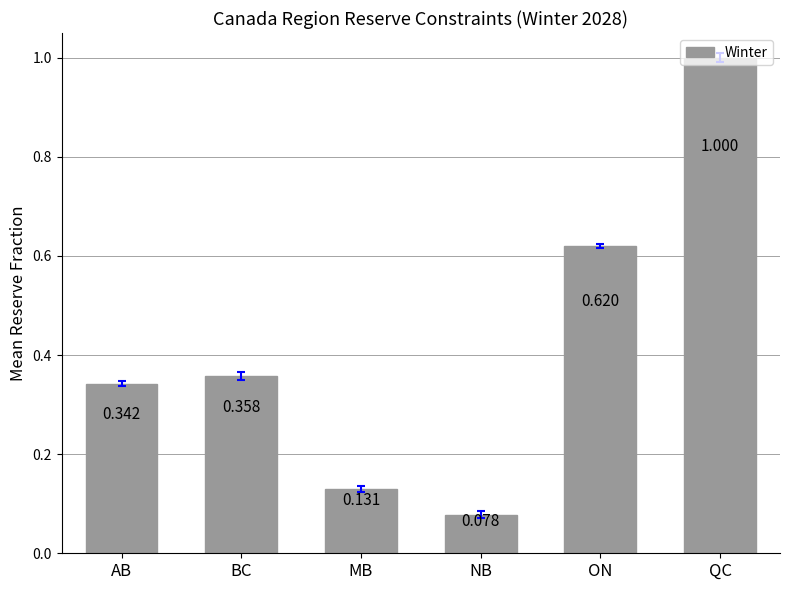

The chart shows a value of 1.0 at QC. True or false?

True